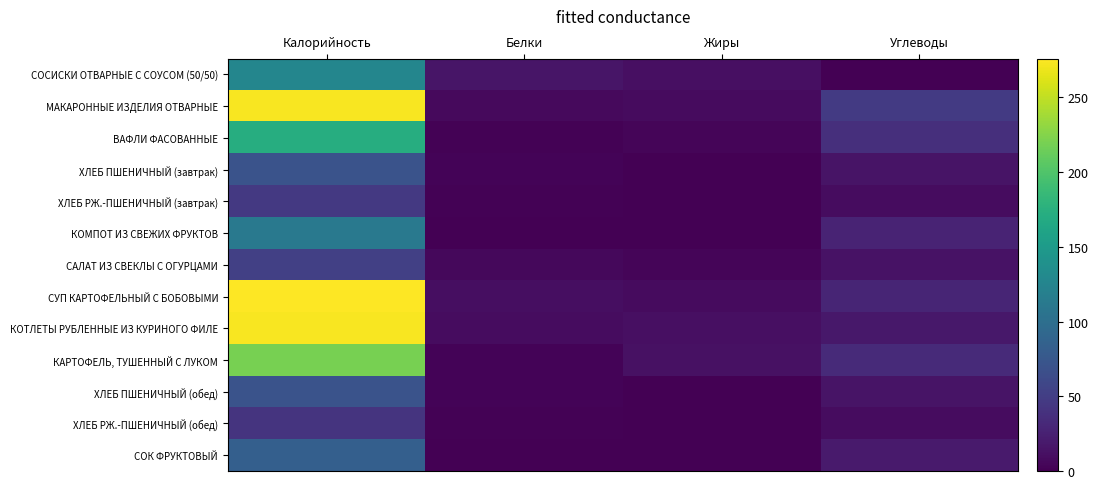

Between Белки and Жиры, which is larger?

Белки